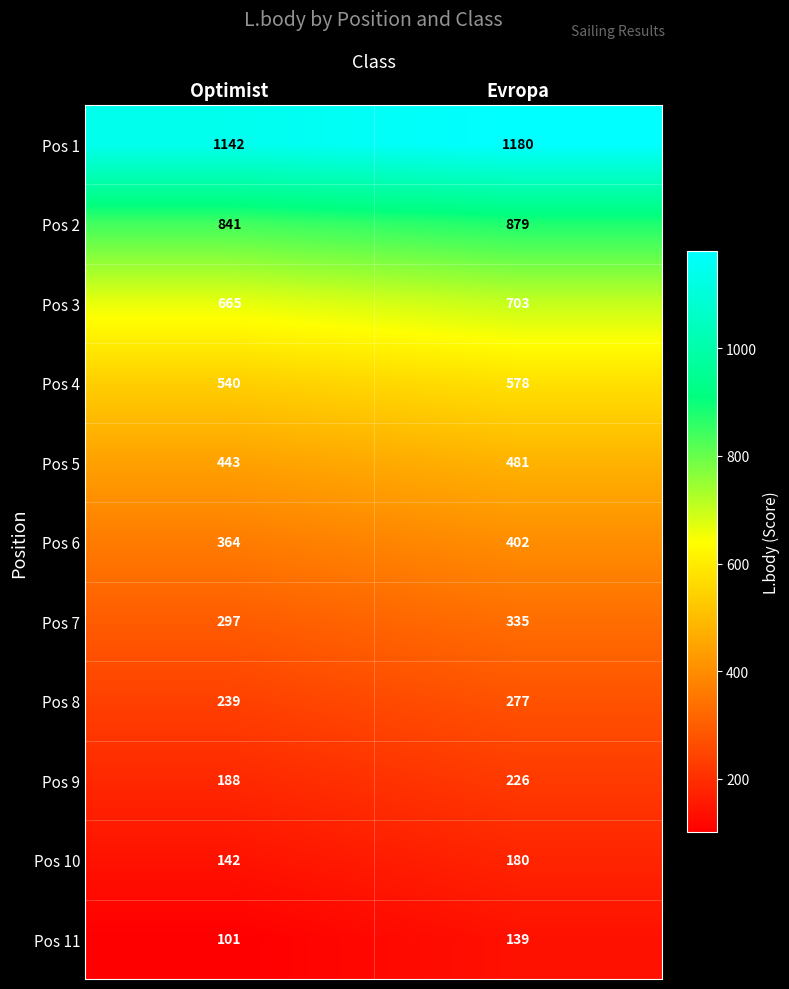

At which category is the sum across all series the highest?

Evropa